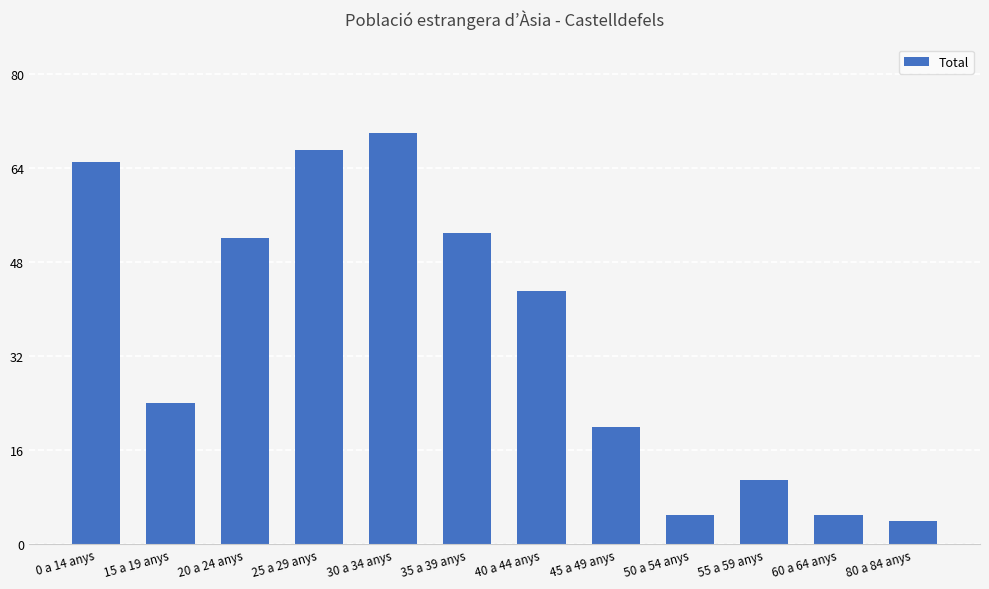

What is the minimum value shown in the chart?

4